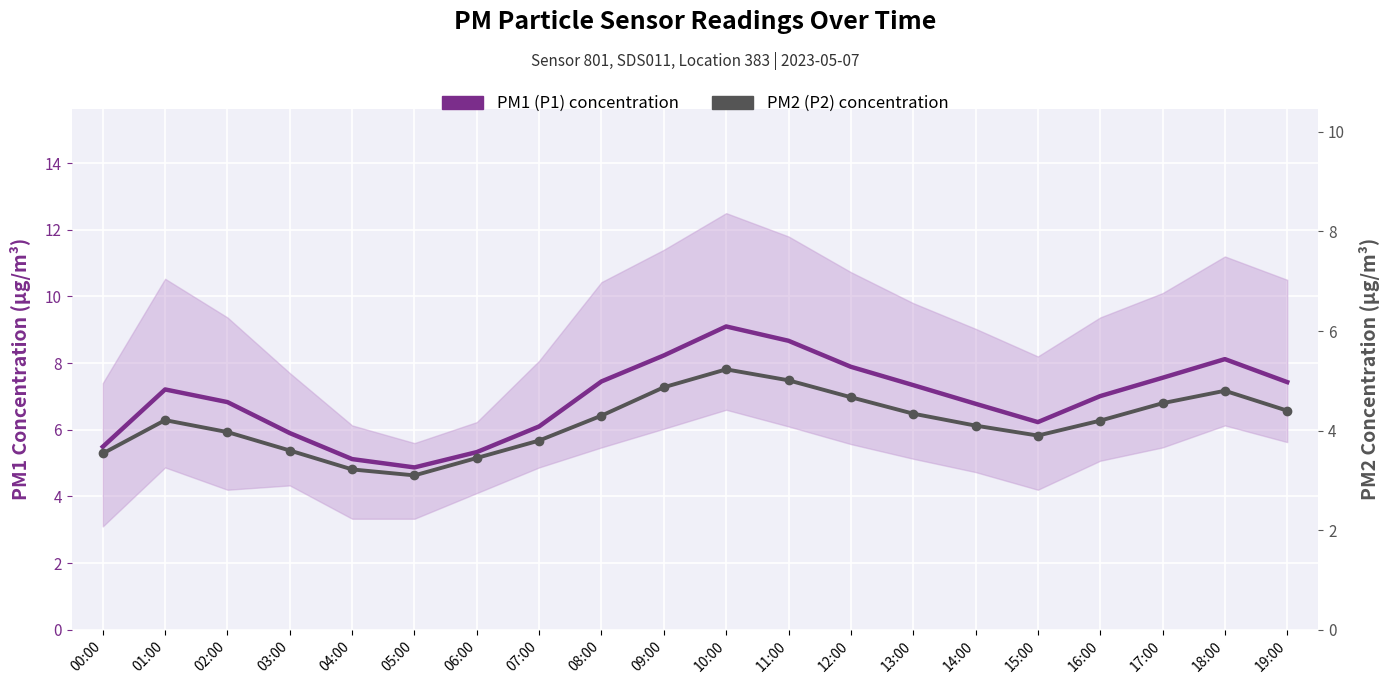

Which has a higher value, 07:00 or 17:00?

17:00